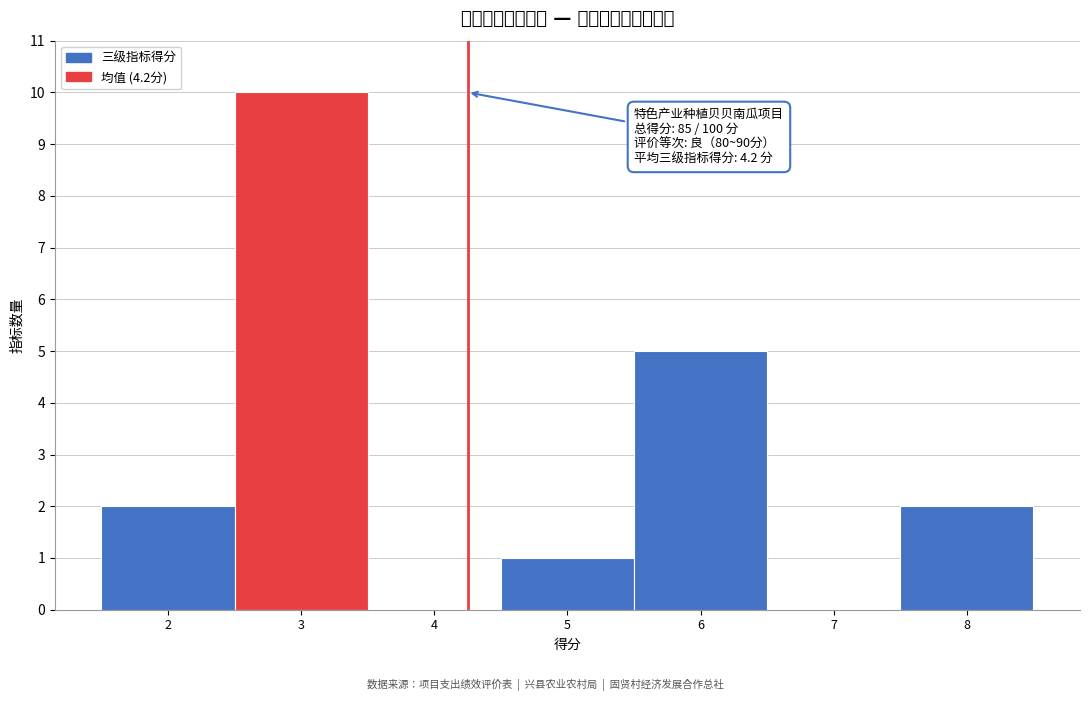

Which range on the x-axis has the tallest bar?

2.5 to 3.5